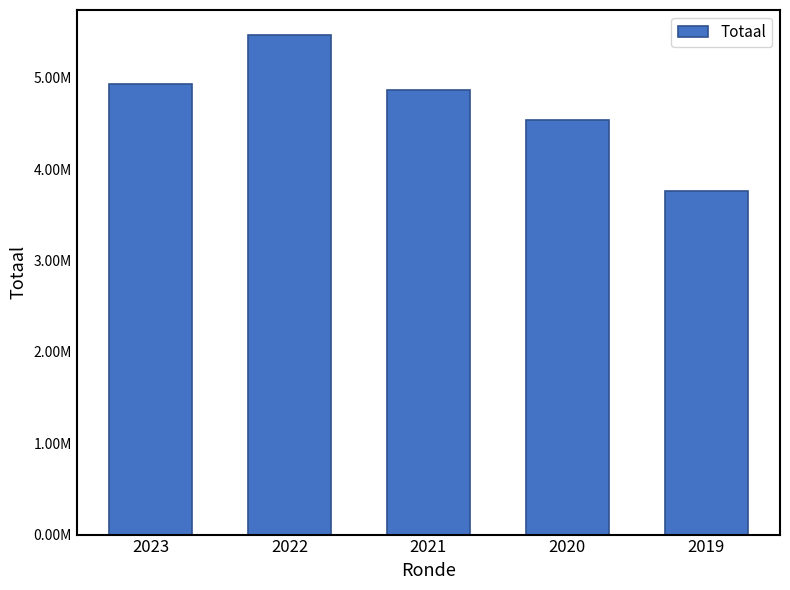

What is the average value?

4712511